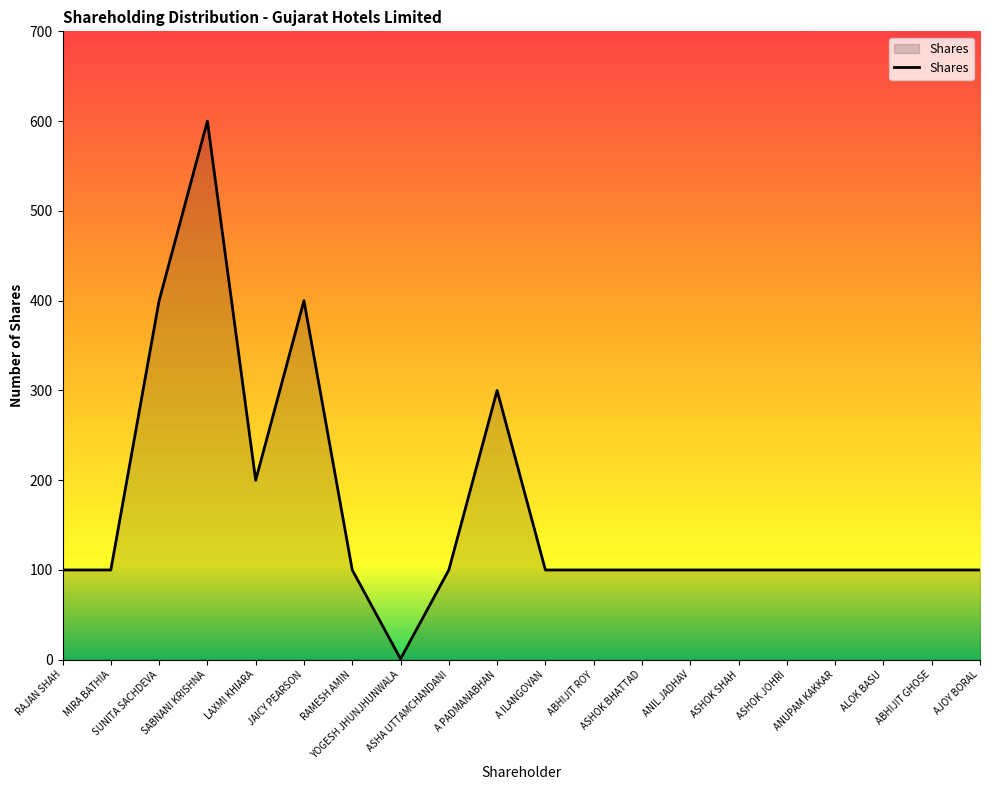

What position from the right is MIRA BATHIA?

19